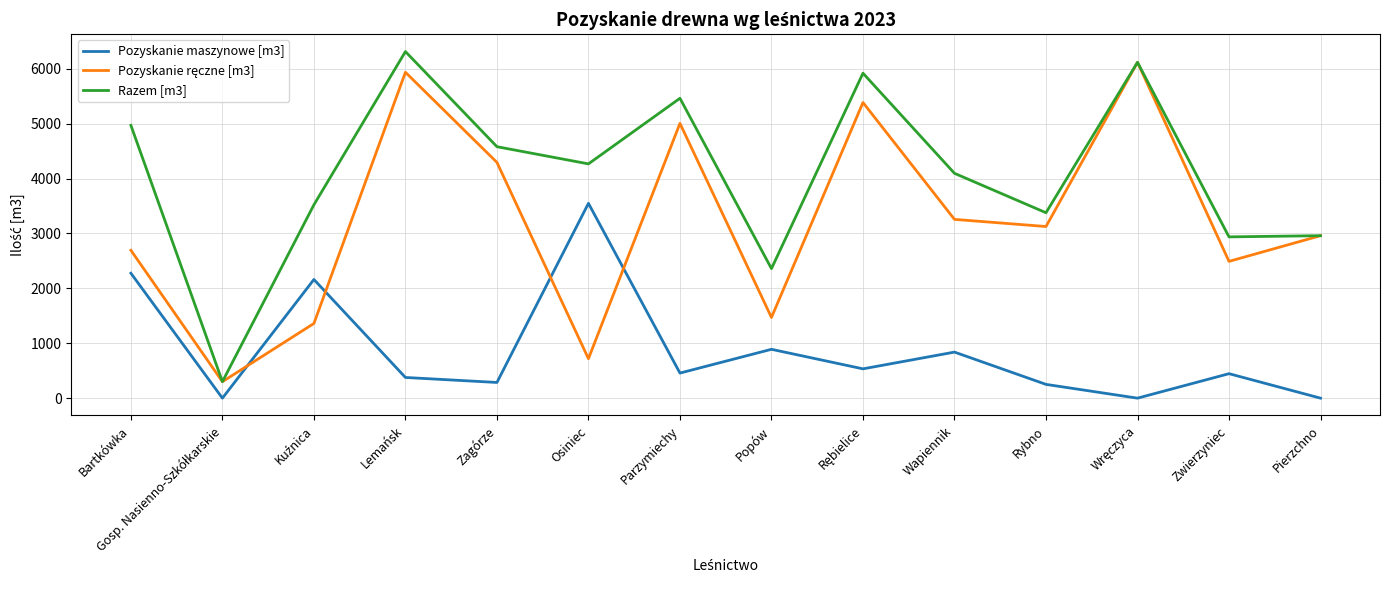

Is it true that Razem [m3] equals 839 at Popów?

False